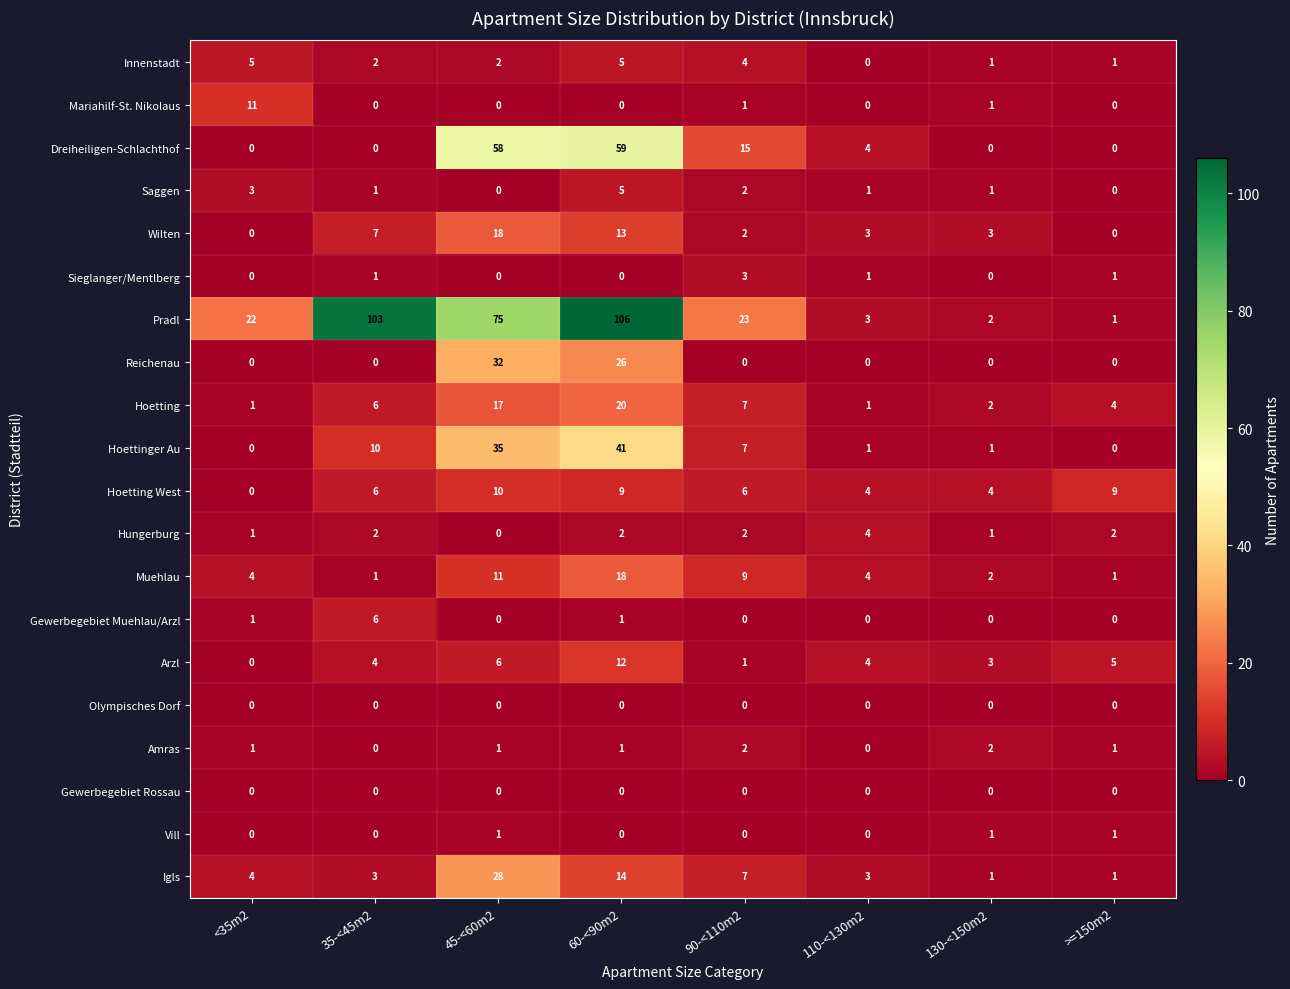

Which series has the widest spread of values?

Pradl